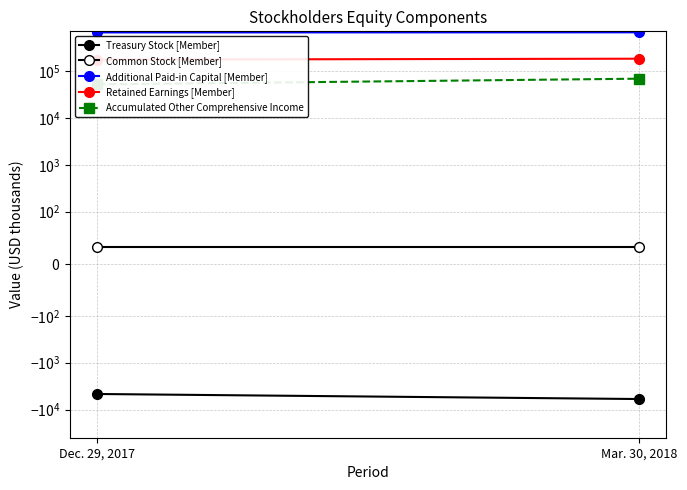

Which has a higher value, Dec. 29, 2017 or Mar. 30, 2018?

Dec. 29, 2017